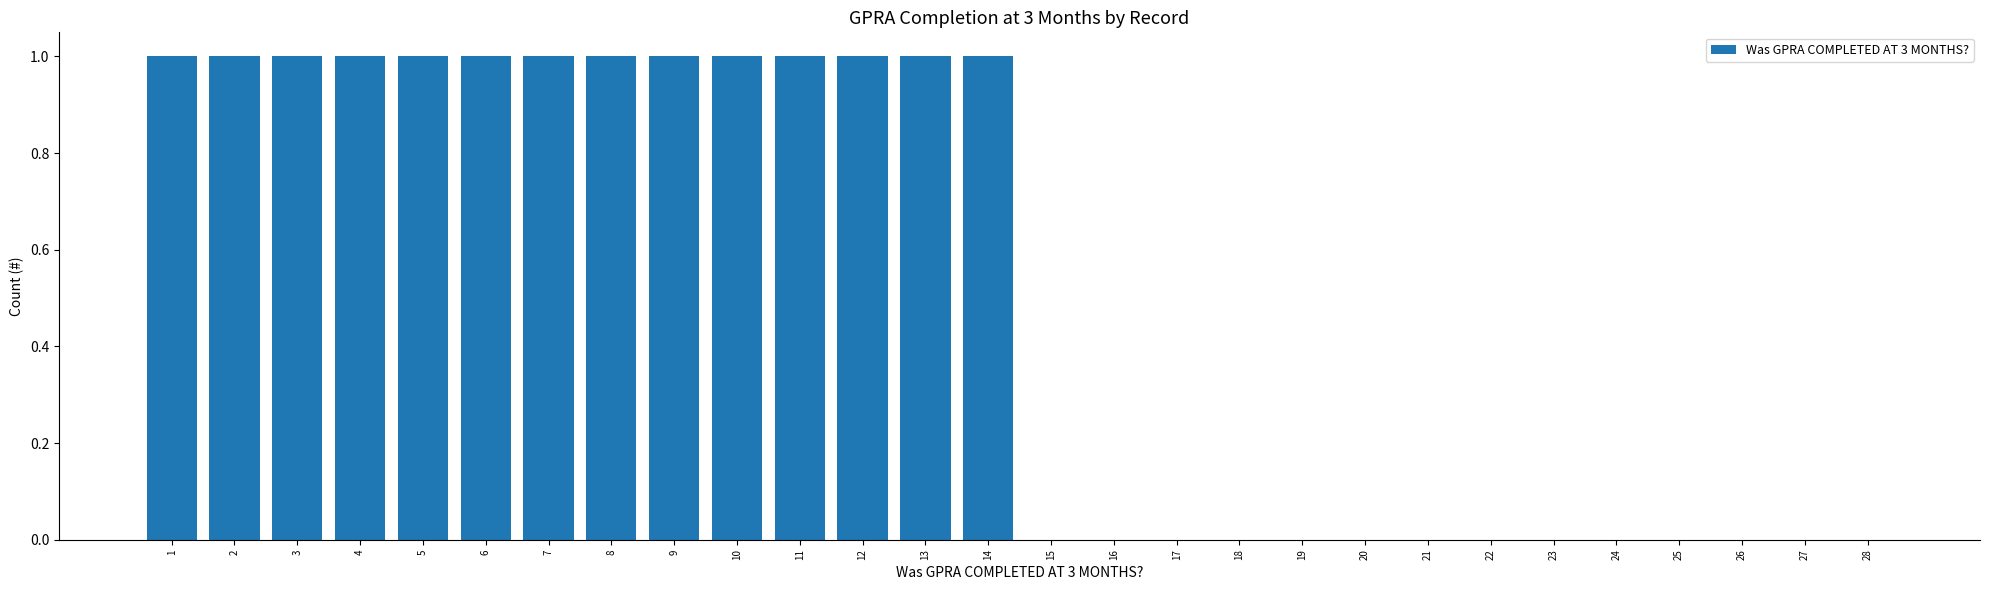

True or false: the data shows -1 at 20.

False